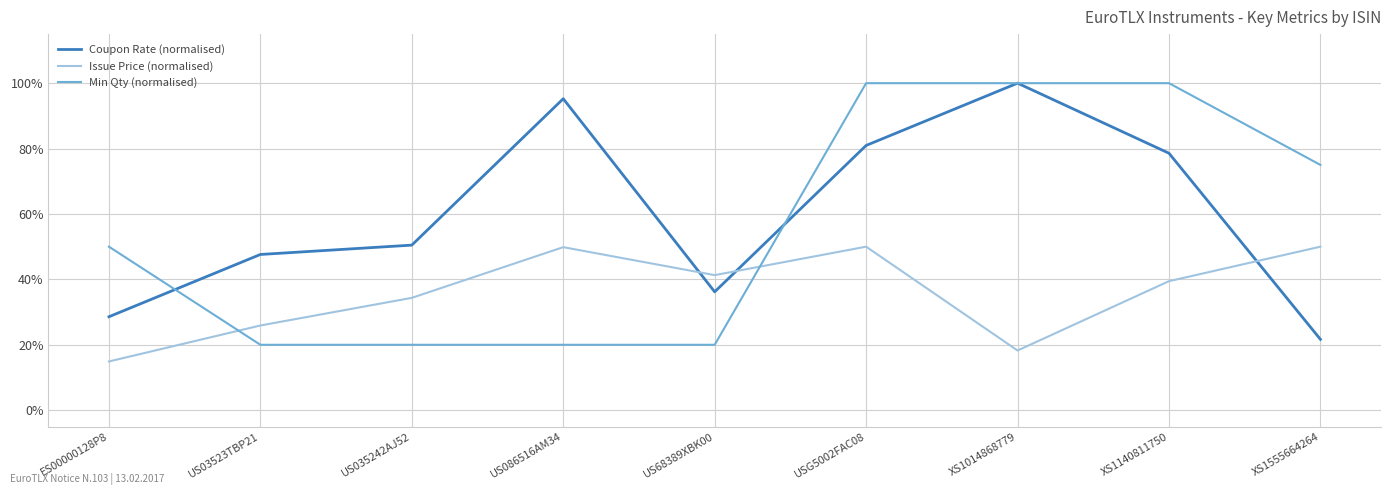

After their last crossing, which series has the higher values: Issue Price (normalised) or Min Qty (normalised)?

Min Qty (normalised)